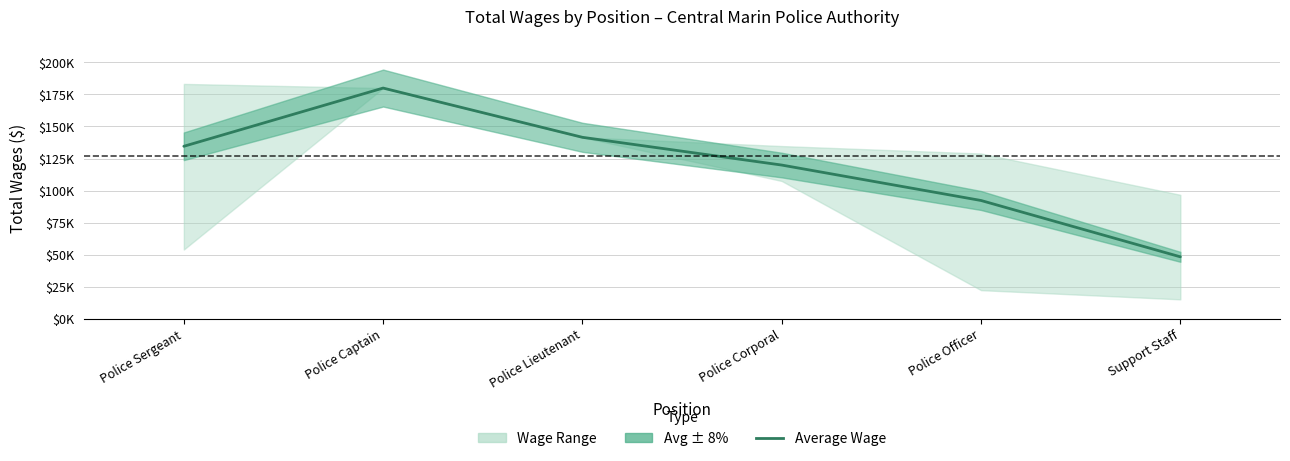

How many lines are shown in the chart?

1